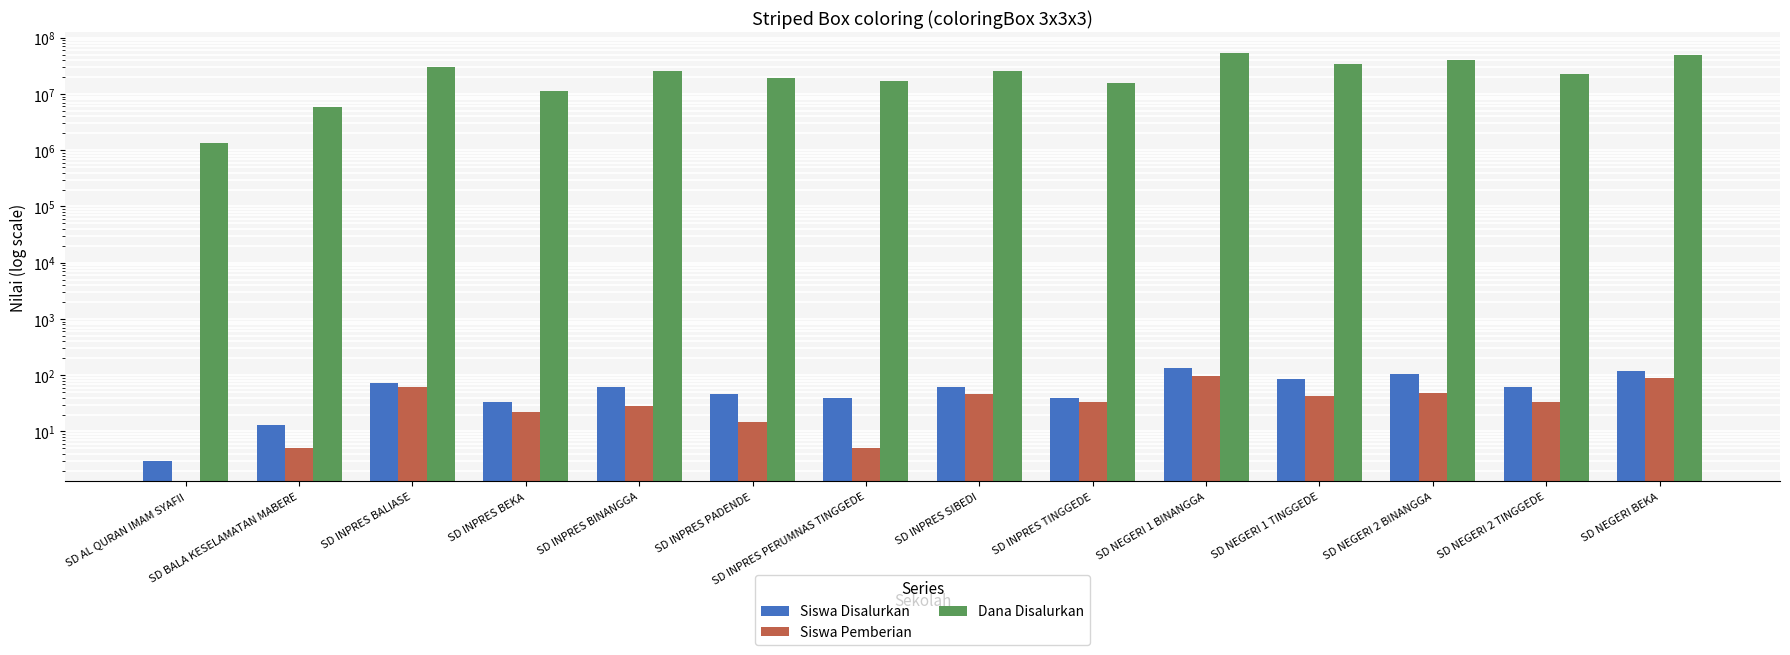

What is the value of the Siswa Disalurkan bar at the 14th from the left?

121